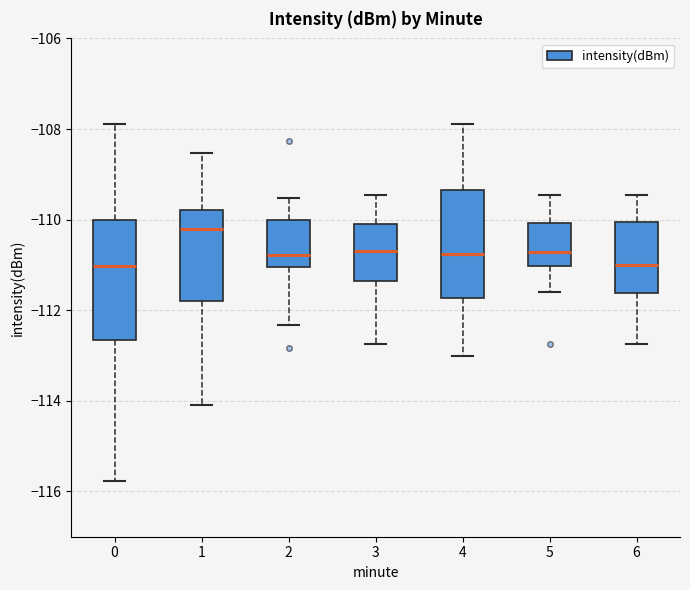

Where is the upper edge of the box at x = 1 on the y-axis? The values are not printed on the chart, so give them approximately, as read against the axis.

-109.8